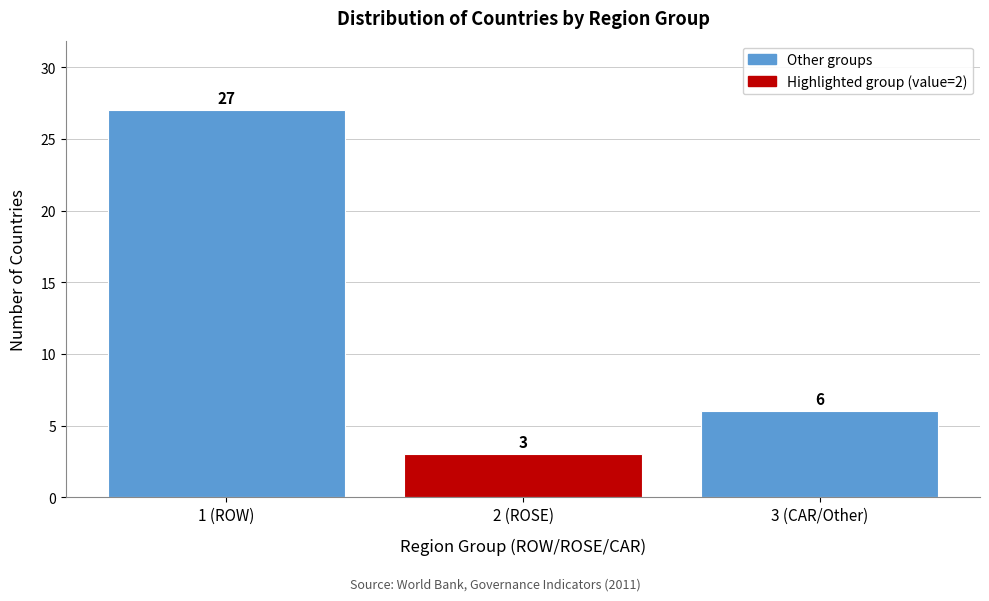

Reading left to right, list all the values displayed in this chart.

1 (ROW)=27	2 (ROSE)=3	3 (CAR/Other)=6